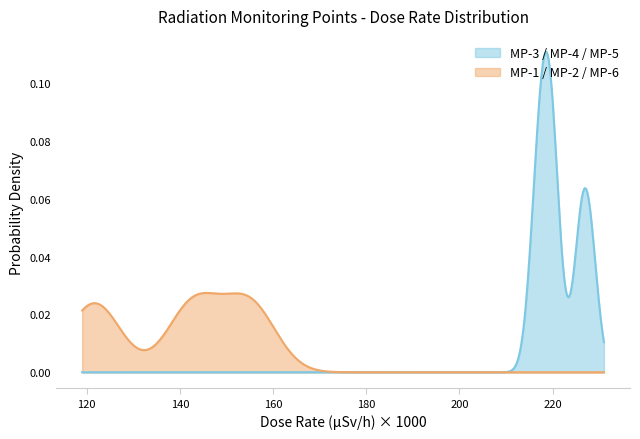

Rank the series by their maximum value, from highest to lowest.

MP-3 / MP-4 / MP-5, MP-1 / MP-2 / MP-6